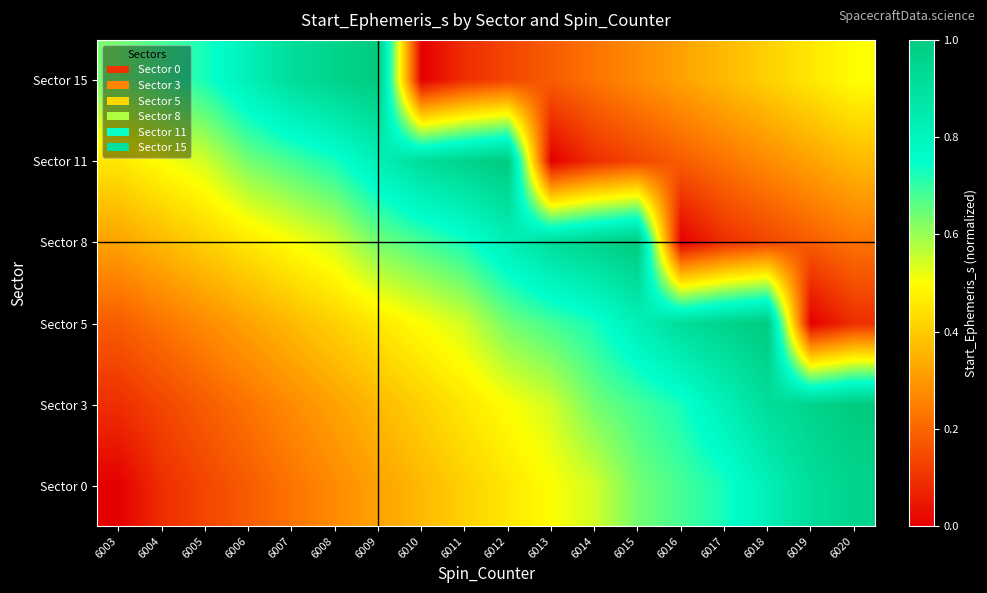

Reading right to left, extract all data points from this chart.

Sector 0: 6020=1.0	6019=0.9	6018=0.8	6017=0.7	6016=0.7	6015=0.6	6014=0.5	6013=0.5	6012=0.5	6011=0.4	6010=0.4	6009=0.3	6008=0.3	6007=0.2	6006=0.2	6005=0.1	6004=0.1	6003=0.0
Sector 3: 6020=1.0	6019=1.0	6018=0.9	6017=0.8	6016=0.7	6015=0.7	6014=0.6	6013=0.5	6012=0.5	6011=0.5	6010=0.4	6009=0.4	6008=0.3	6007=0.3	6006=0.2	6005=0.2	6004=0.1	6003=0.1
Sector 5: 6020=0.1	6019=0.0	6018=1.0	6017=1.0	6016=0.9	6015=0.8	6014=0.7	6013=0.7	6012=0.6	6011=0.5	6010=0.5	6009=0.5	6008=0.4	6007=0.4	6006=0.3	6005=0.3	6004=0.2	6003=0.2
Sector 8: 6020=0.2	6019=0.2	6018=0.1	6017=0.1	6016=0.0	6015=1.0	6014=1.0	6013=0.9	6012=0.8	6011=0.7	6010=0.7	6009=0.6	6008=0.5	6007=0.5	6006=0.5	6005=0.4	6004=0.4	6003=0.3
Sector 11: 6020=0.4	6019=0.3	6018=0.3	6017=0.2	6016=0.2	6015=0.1	6014=0.1	6013=0.0	6012=1.0	6011=1.0	6010=0.9	6009=0.8	6008=0.7	6007=0.7	6006=0.6	6005=0.5	6004=0.5	6003=0.5
Sector 15: 6020=0.5	6019=0.5	6018=0.4	6017=0.4	6016=0.3	6015=0.3	6014=0.2	6013=0.2	6012=0.1	6011=0.1	6010=0.0	6009=1.0	6008=1.0	6007=0.9	6006=0.8	6005=0.7	6004=0.7	6003=0.6